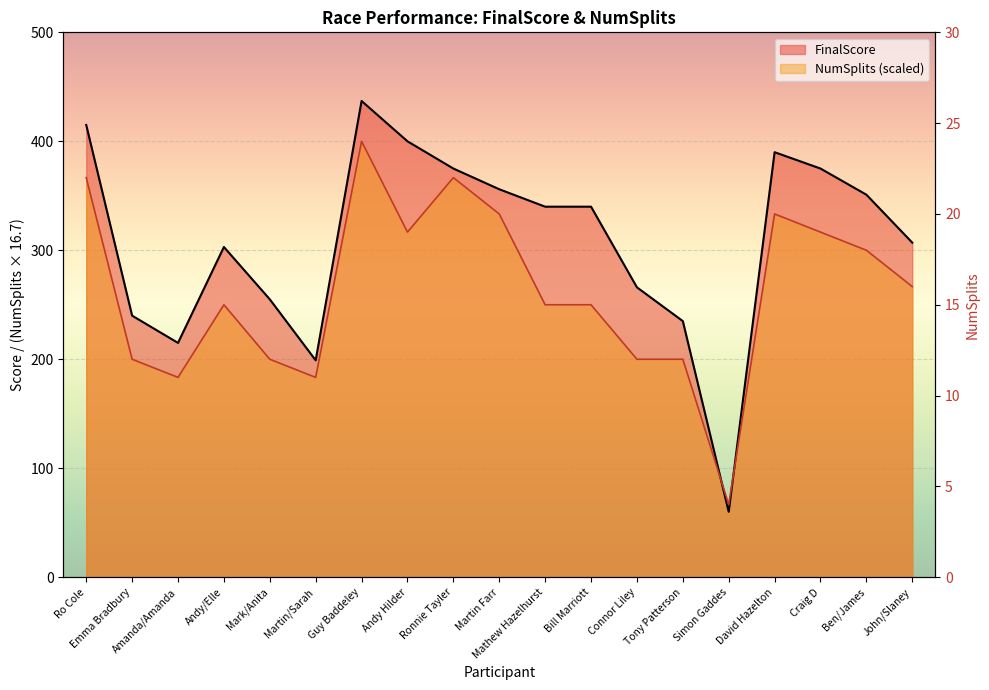

Count the number of data series in this chart.

2